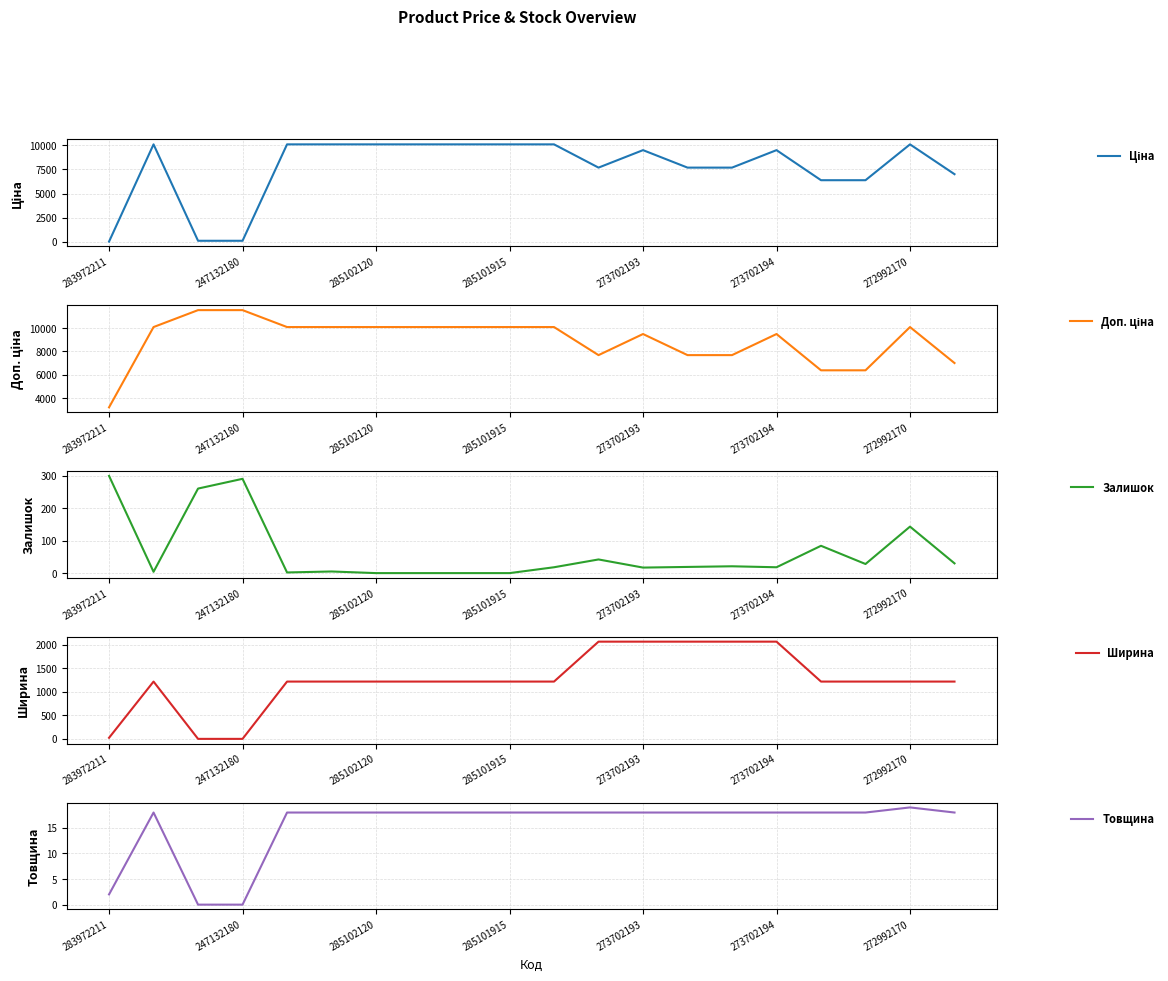

At which label is Товщина closest to 9?

283972211